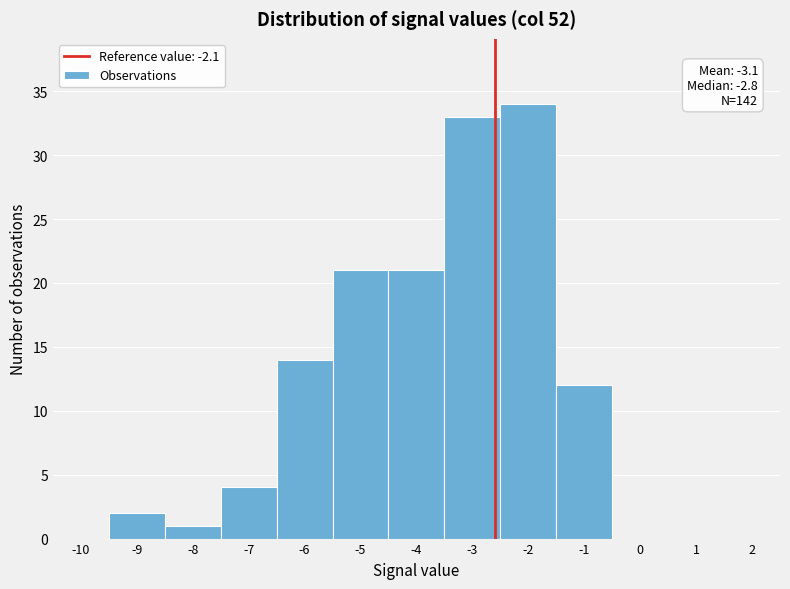

Reading left to right, list all the values displayed in this chart.

-10=0	-9=2	-8=1	-7=4	-6=14	-5=21	-4=21	-3=33	-2=34	-1=12	0=0	1=0	2=0